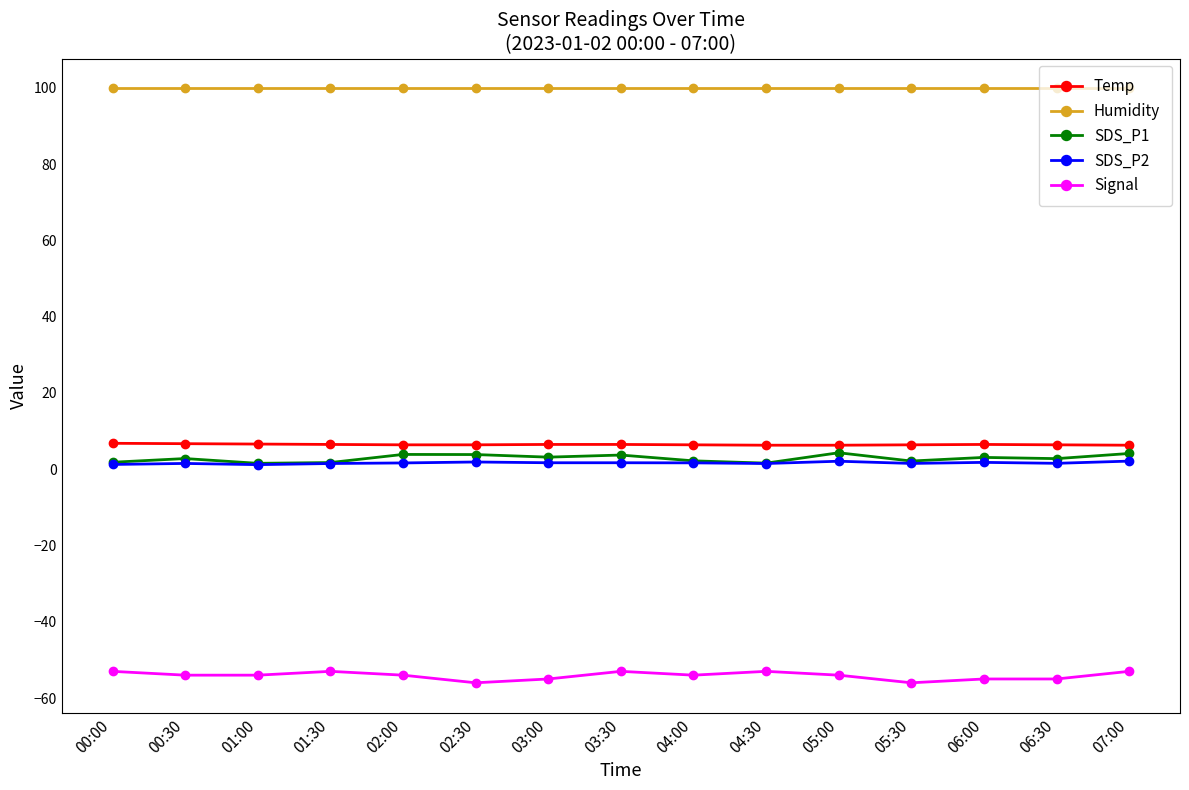

True or false: Temp and Humidity intersect in this chart.

False